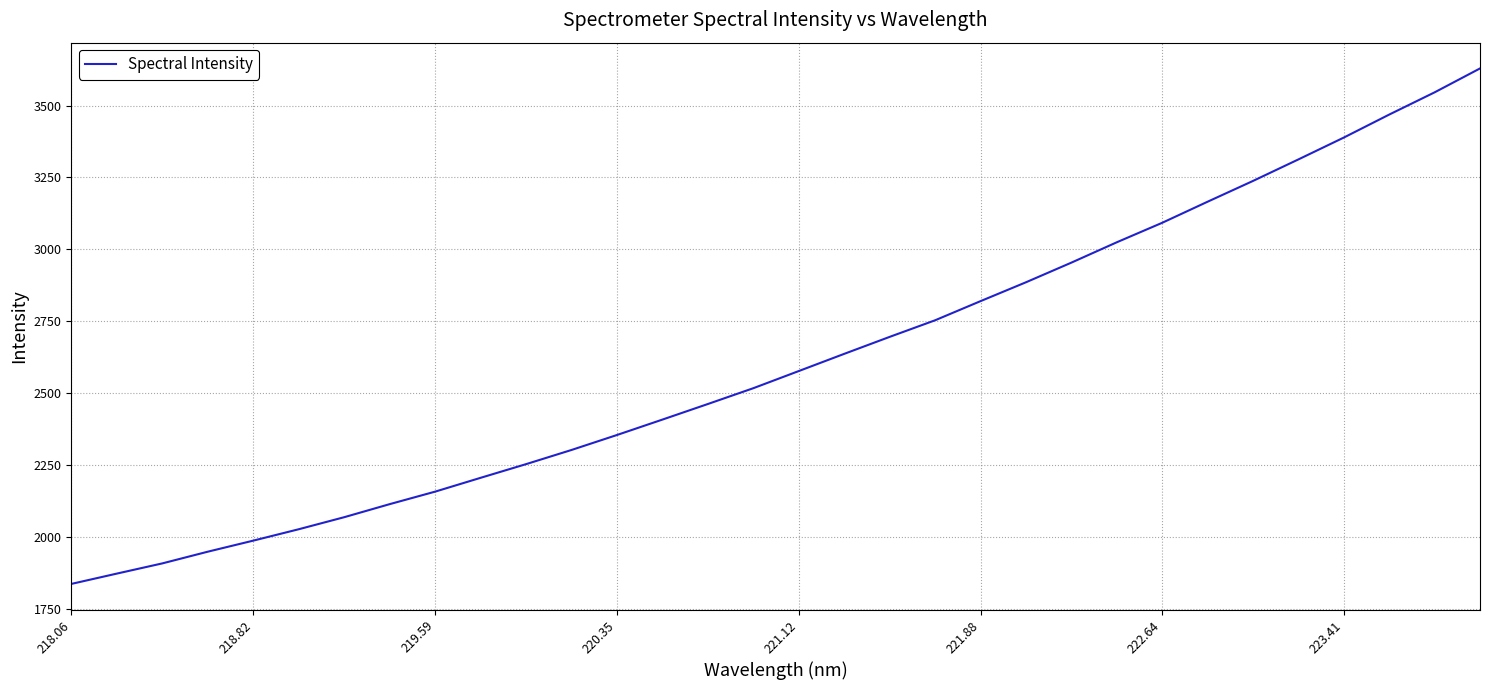

Does the chart have visible grid lines?

Yes